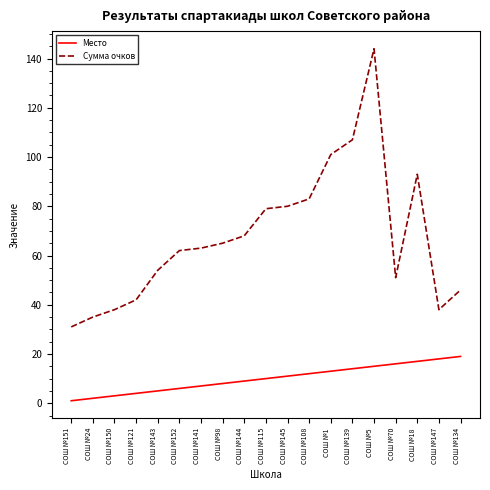

What is the highest value of the Место series?

19